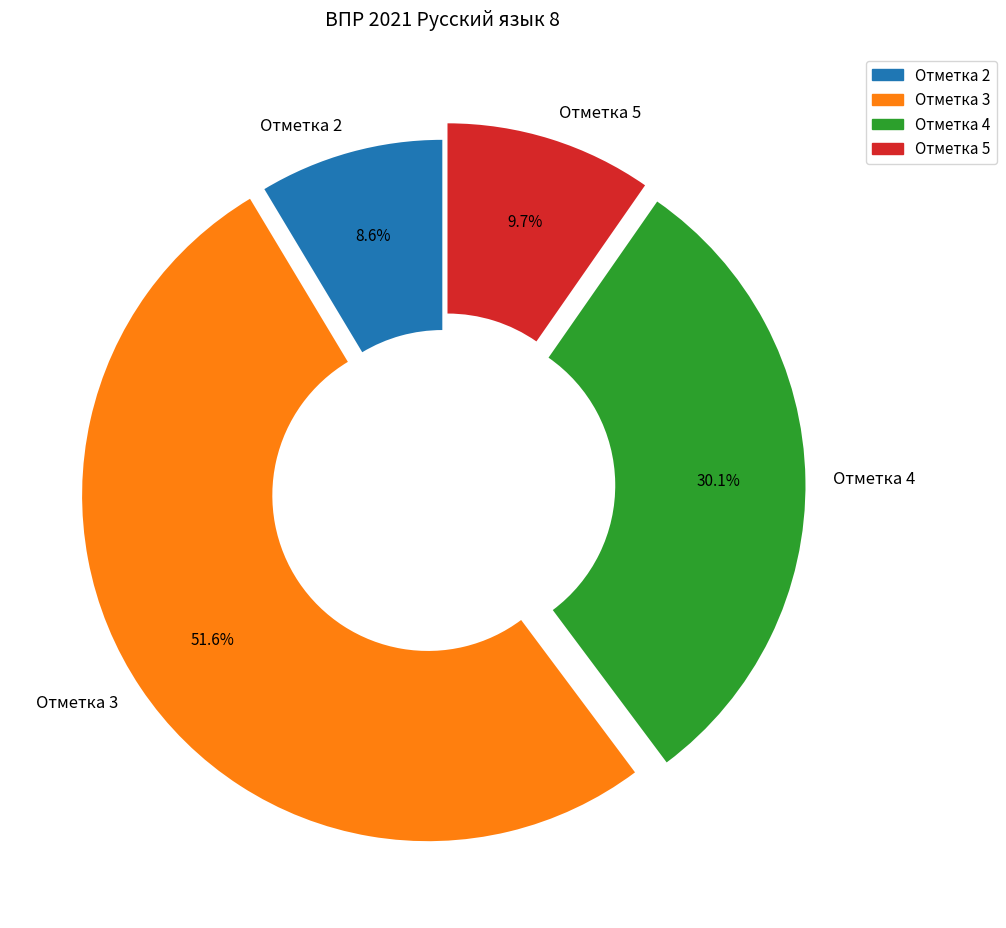

Is there a majority slice in this chart?

Yes